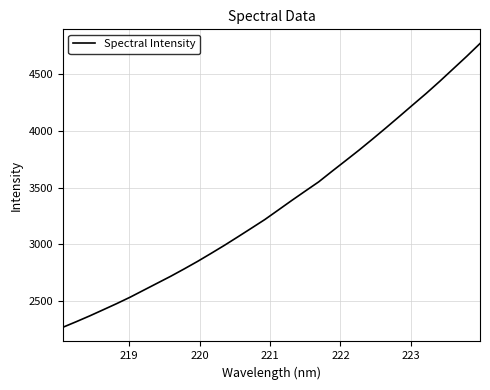

What is the average value?

3352.9